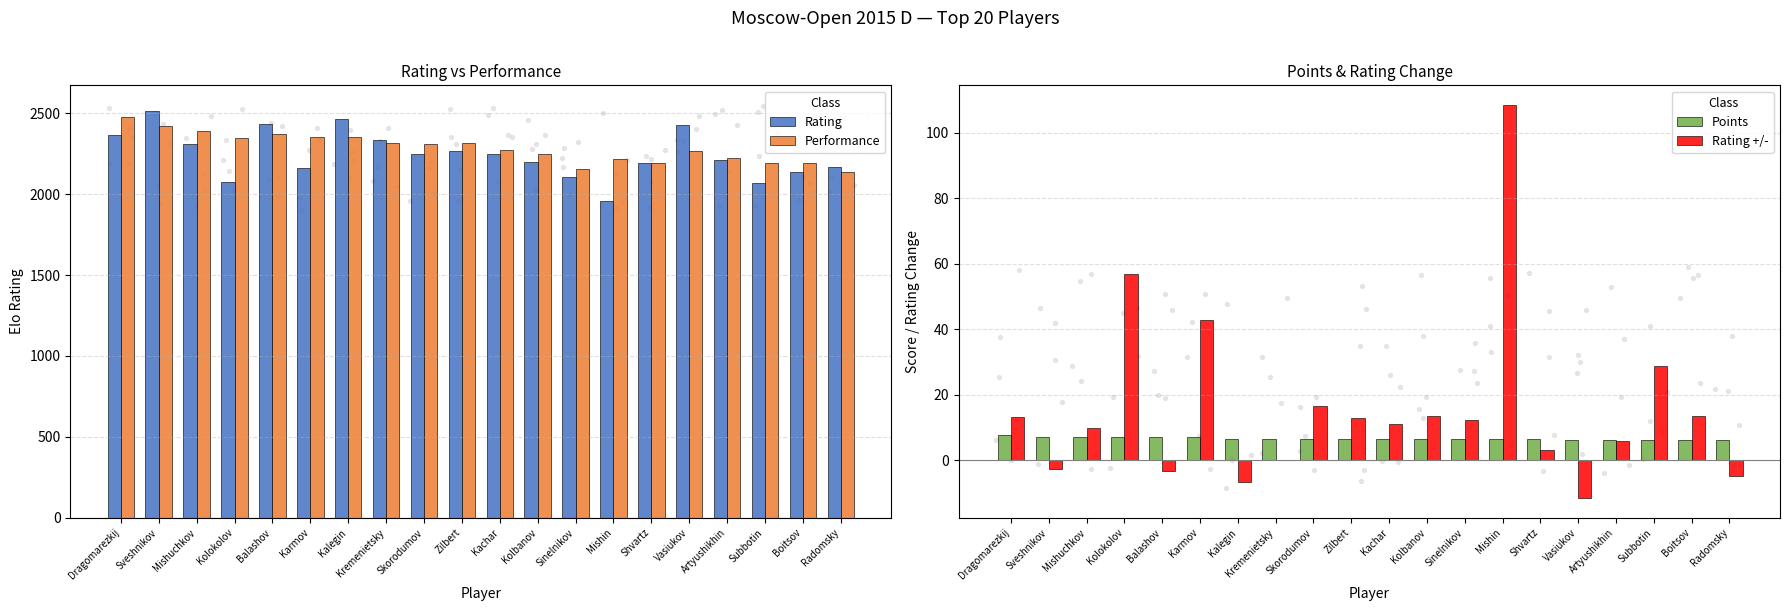

Which series reaches the maximum Y coordinate?

Rating